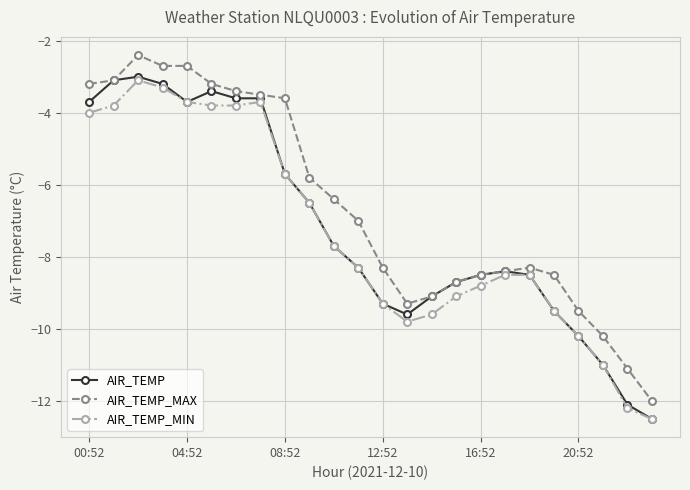

What is the value of the AIR_TEMP point at the 24th from the left?

-12.5